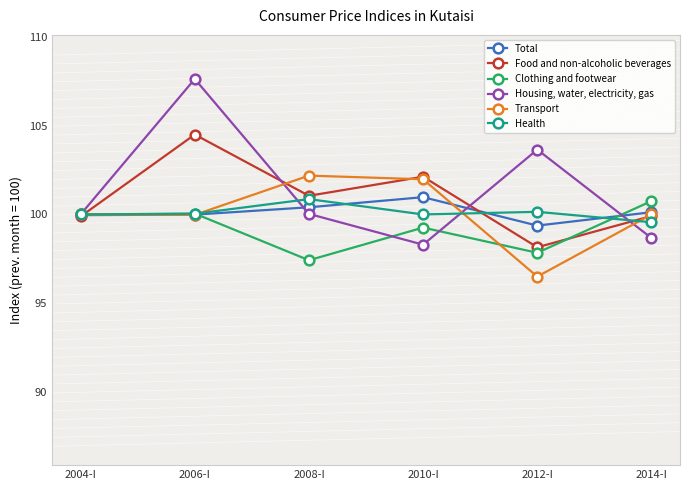

What is the value of the Food and non-alcoholic beverages point at the 6th from the left?

99.9